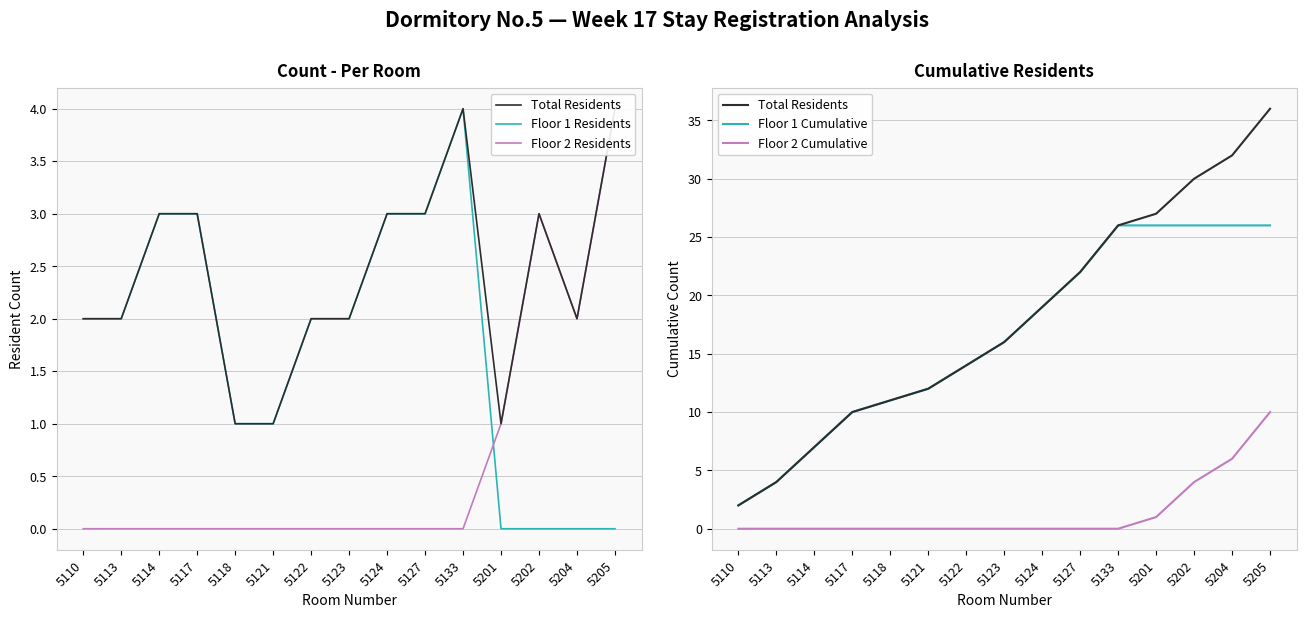

Reading right to left, list all the values displayed in this chart.

Total Residents: 5205=36	5204=32	5202=30	5201=27	5133=26	5127=22	5124=19	5123=16	5122=14	5121=12	5118=11	5117=10	5114=7	5113=4	5110=2
Floor 1 Residents: 5205=0	5204=0	5202=0	5201=0	5133=4	5127=3	5124=3	5123=2	5122=2	5121=1	5118=1	5117=3	5114=3	5113=2	5110=2
Floor 2 Residents: 5205=4	5204=2	5202=3	5201=1	5133=0	5127=0	5124=0	5123=0	5122=0	5121=0	5118=0	5117=0	5114=0	5113=0	5110=0
Floor 1 Cumulative: 5205=26	5204=26	5202=26	5201=26	5133=26	5127=22	5124=19	5123=16	5122=14	5121=12	5118=11	5117=10	5114=7	5113=4	5110=2
Floor 2 Cumulative: 5205=10	5204=6	5202=4	5201=1	5133=0	5127=0	5124=0	5123=0	5122=0	5121=0	5118=0	5117=0	5114=0	5113=0	5110=0